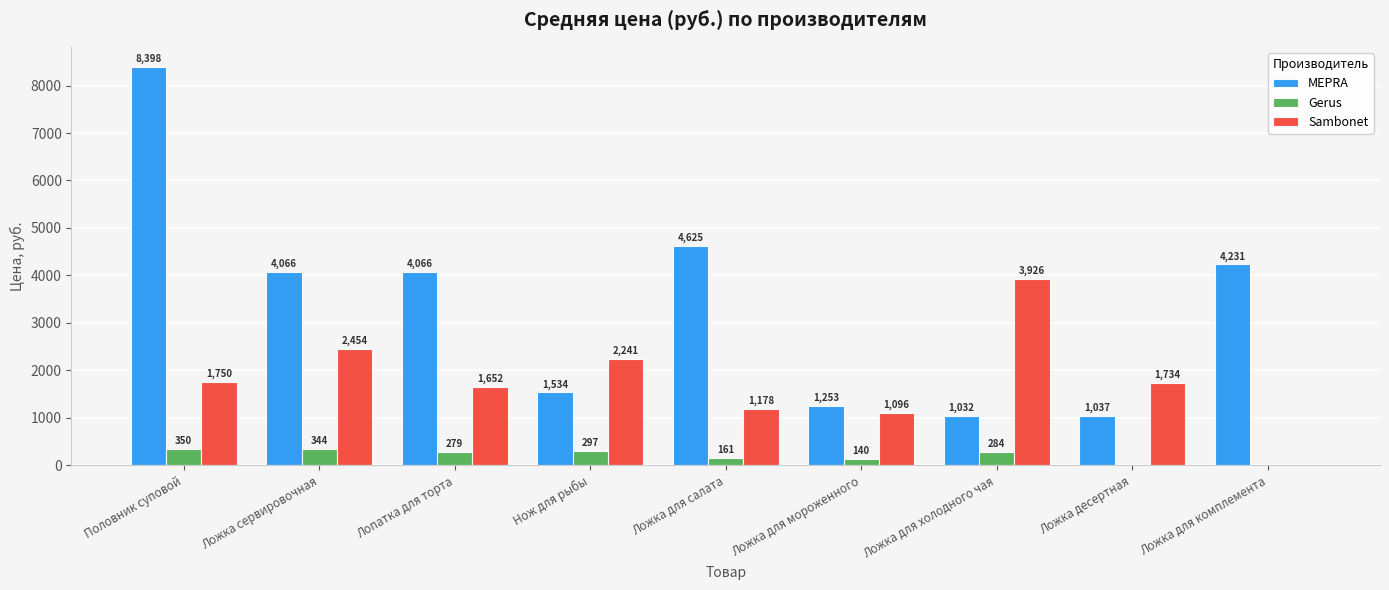

What are all the series names shown in the legend?

MEPRA, Gerus, Sambonet